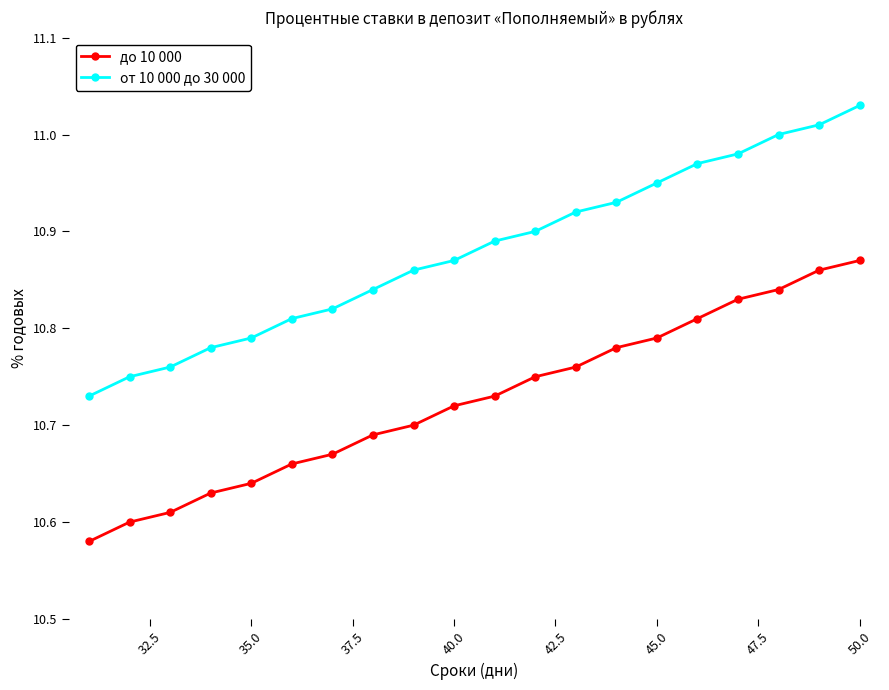

True or false: до 10 000 and от 10 000 до 30 000 cross at least once.

False